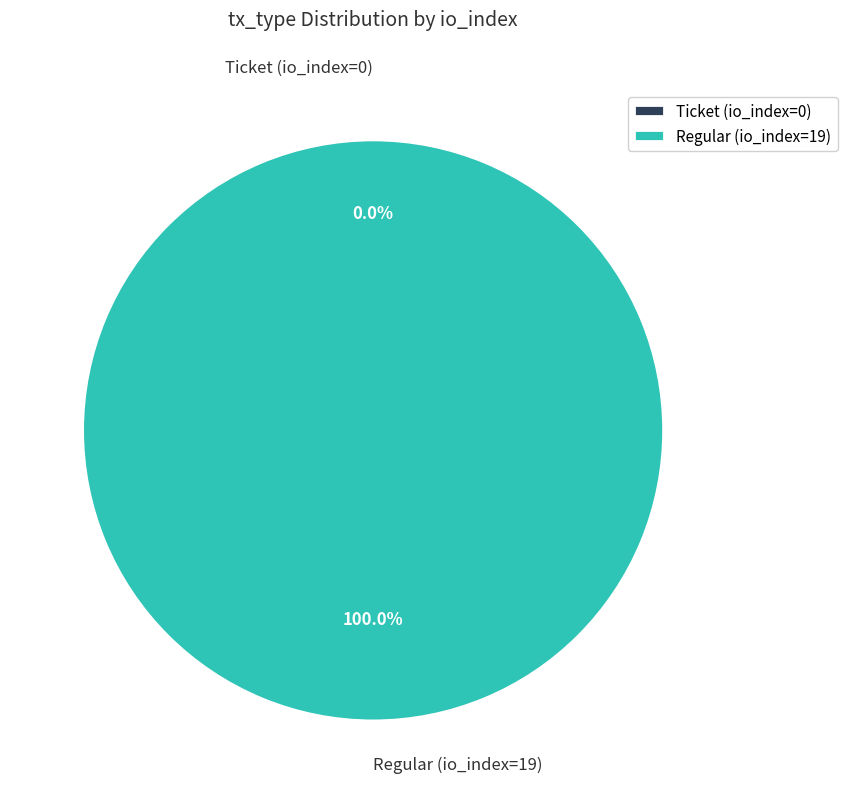

How many slices are in this pie chart?

2